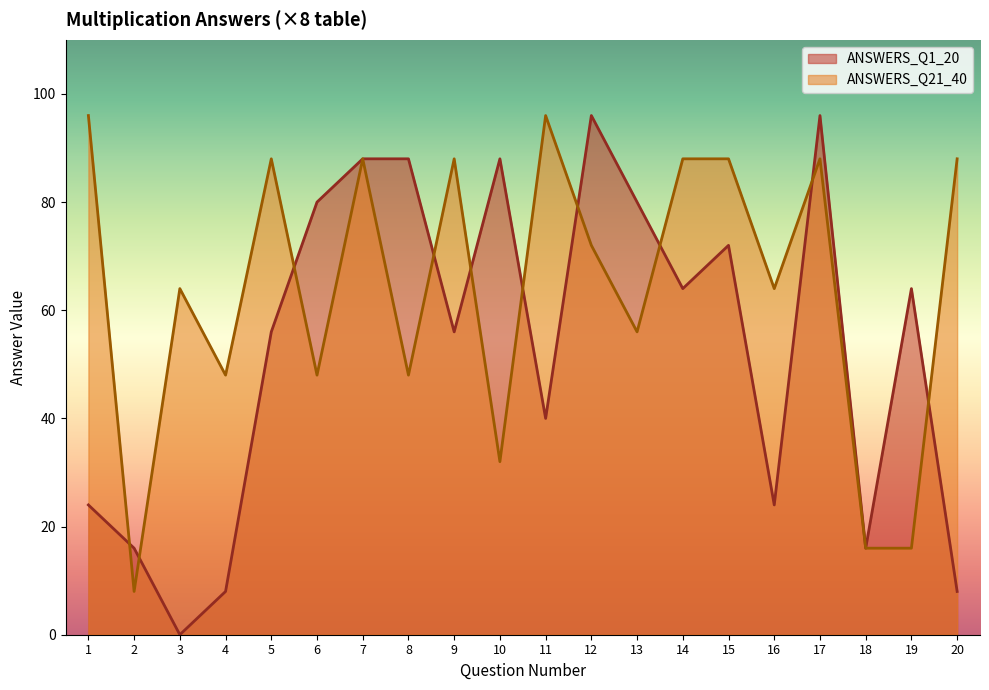

What is the value of the ANSWERS_Q1_20 point at the 15th from the left?

72